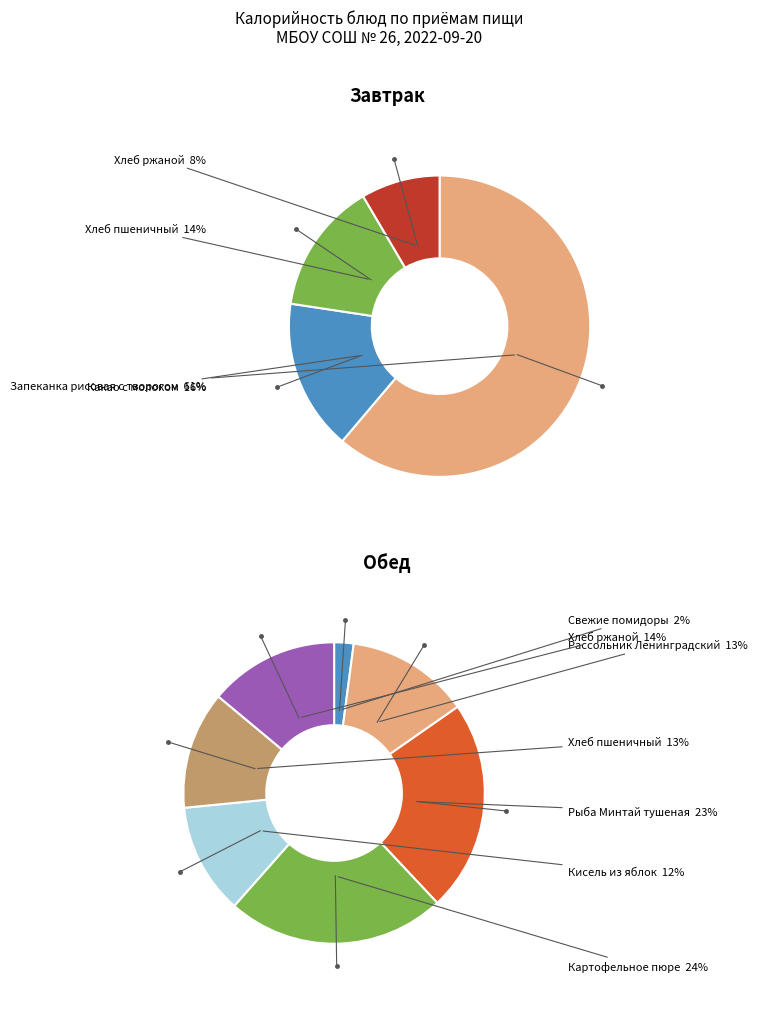

Is there any slice that represents more than half of the pie?

Yes